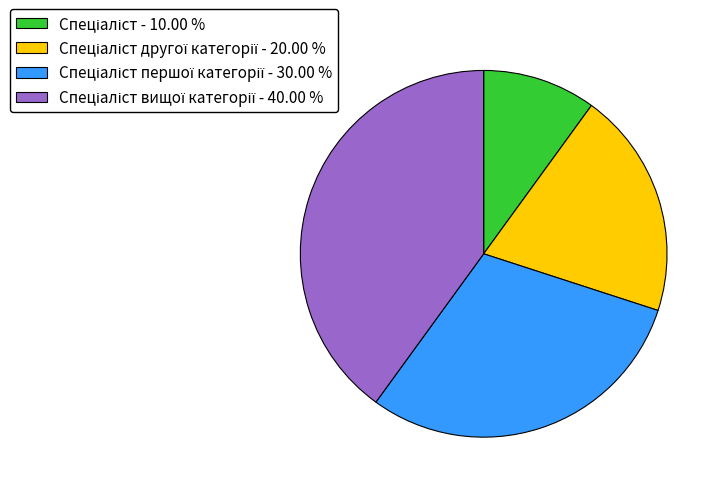

Does any single category account for the majority?

No